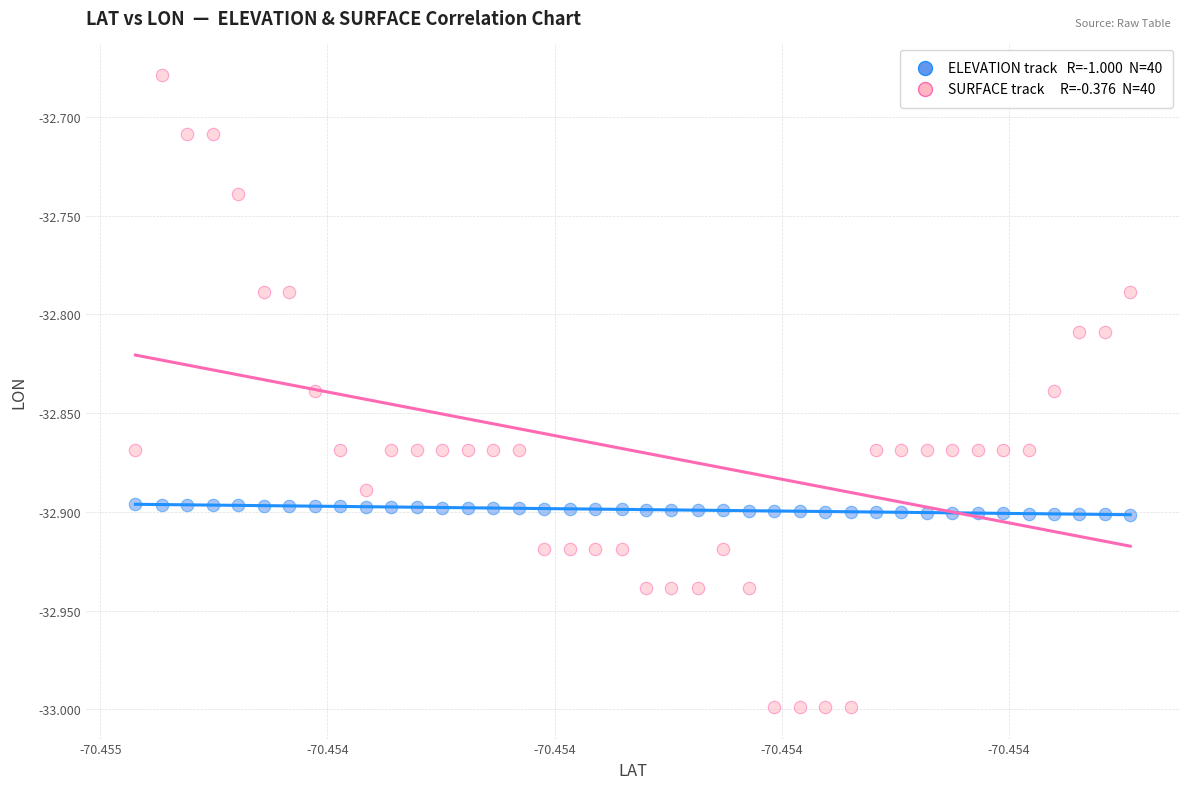

Across all data points, what is the range of Y values (max minus min)?

0.3